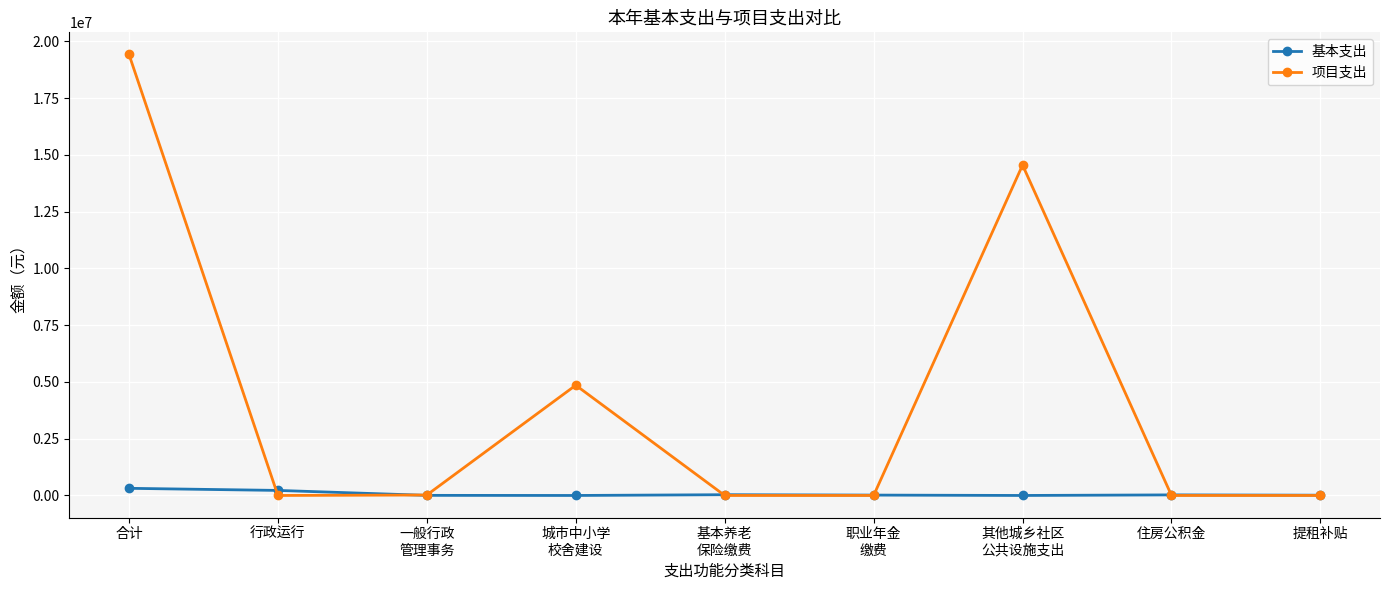

List the series in order of their peak value, highest first.

项目支出, 基本支出